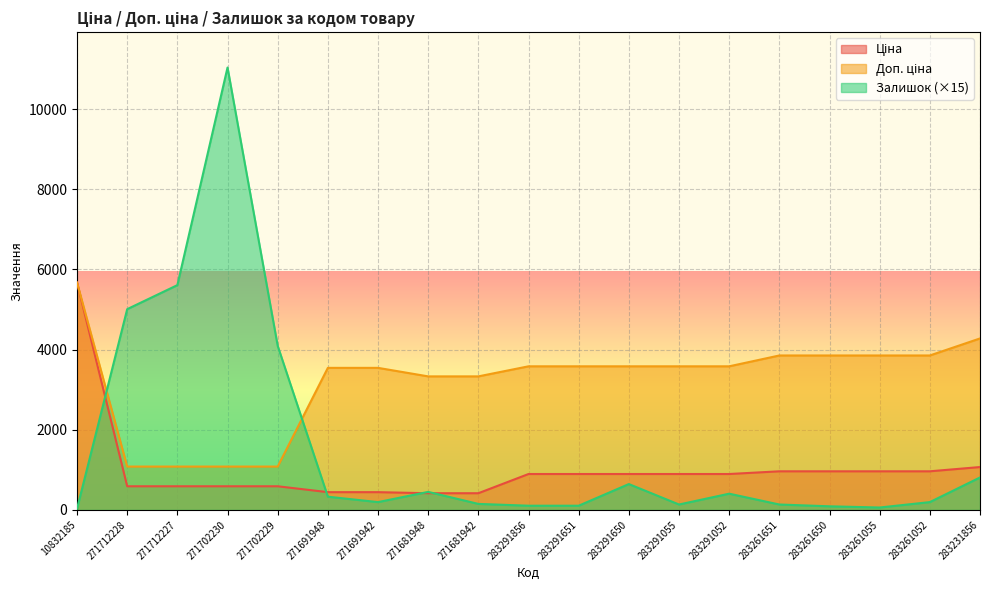

At 271702230, list the series in order from largest to smallest.

Залишок, Доп. ціна, Ціна